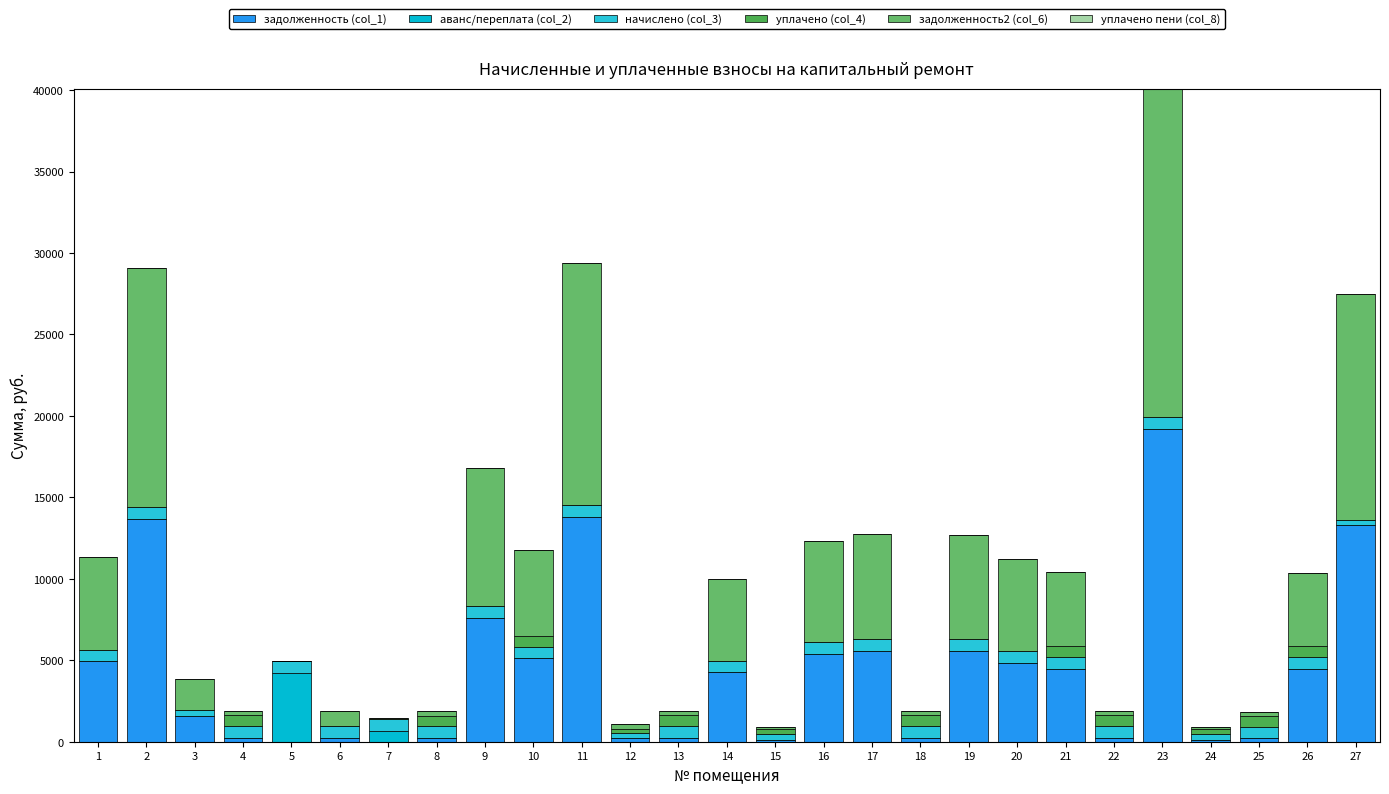

At which category is the sum across all series the highest?

23